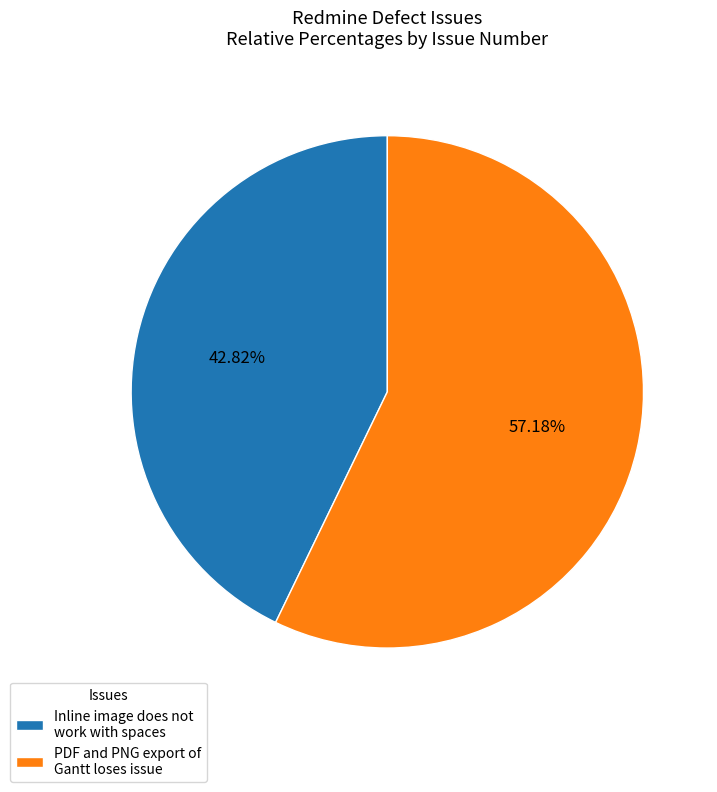

Combined, do Inline image does not work with spaces and PDF and PNG export of Gantt loses issue account for over 50%?

Yes